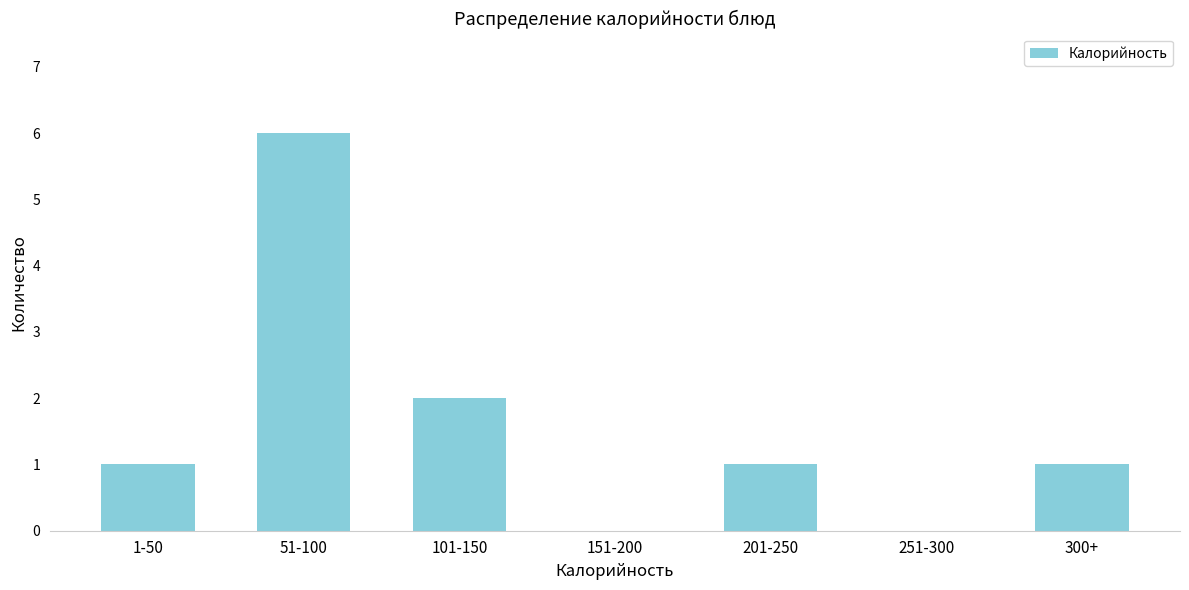

Reading left to right, list all the values displayed in this chart.

1-50=1	51-100=6	101-150=2	151-200=0	201-250=1	251-300=0	300+=1